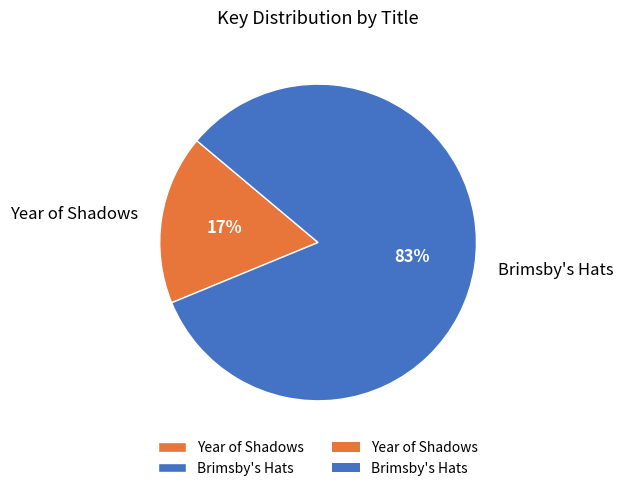

To the nearest percent, what is the average slice percentage?

50%